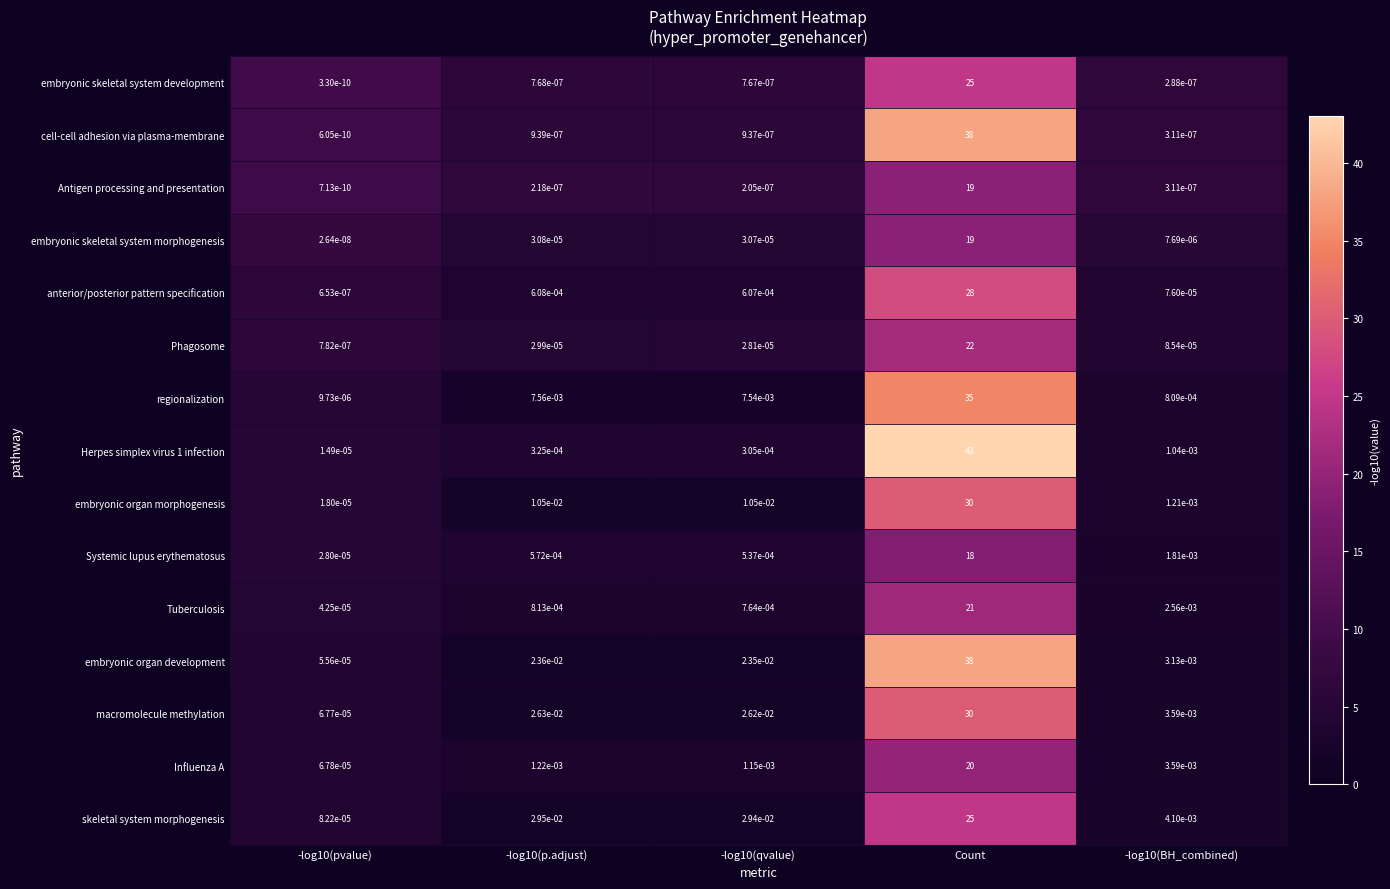

How many distinct data groups are displayed?

15